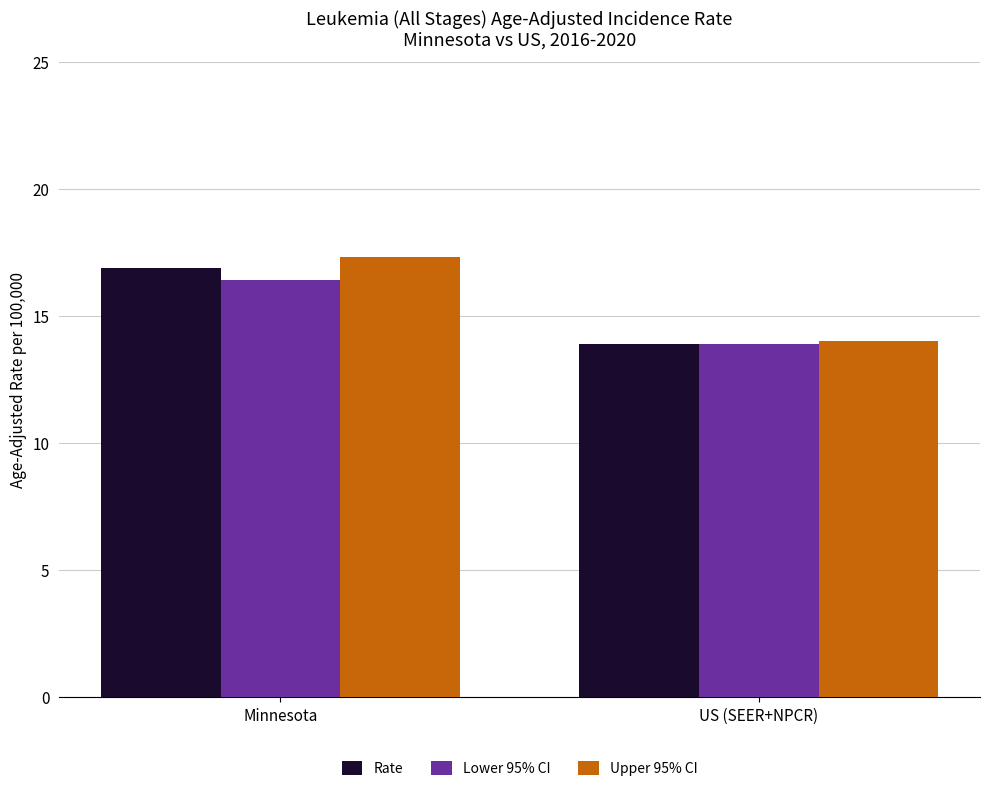

At which category is the sum across all series the highest?

Minnesota